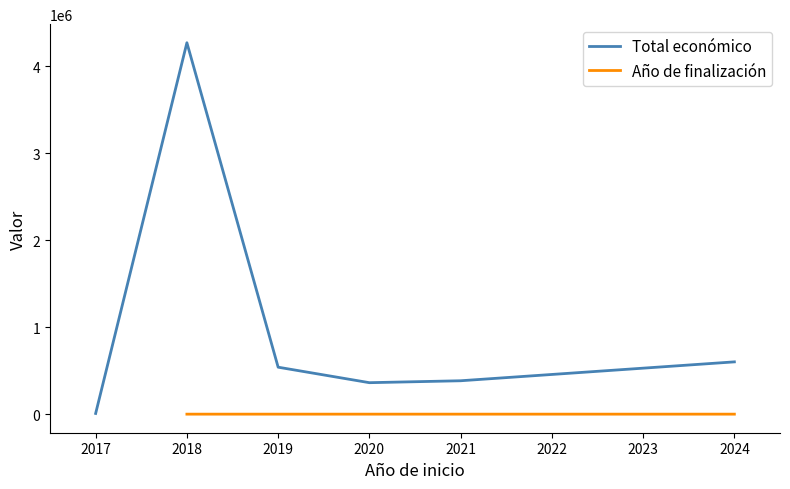

What is the maximum value for Total económico?

4267761.0